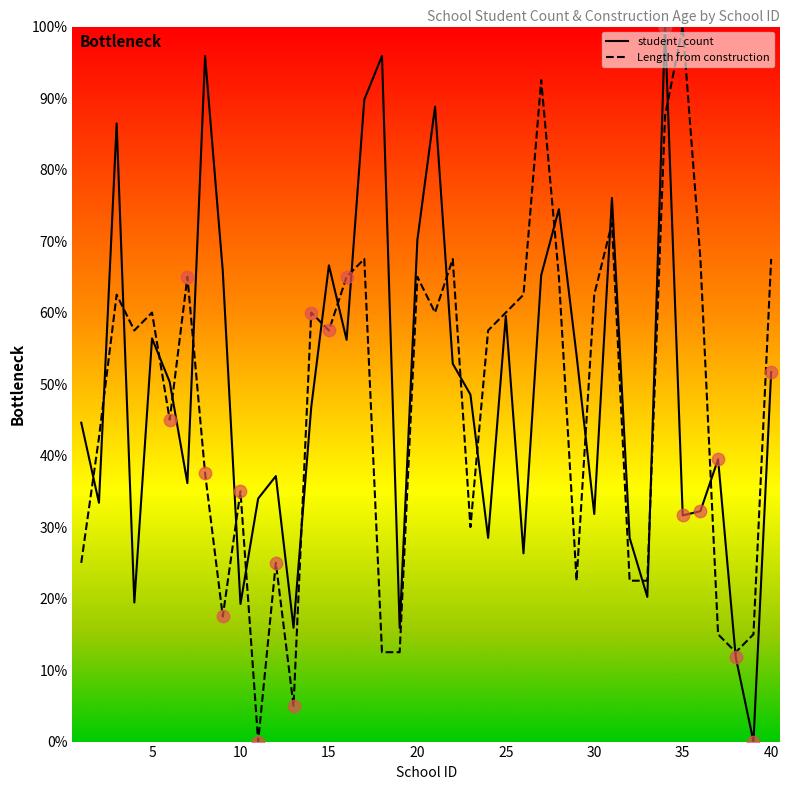

What are all the series names shown in the legend?

student_count, Length from construction